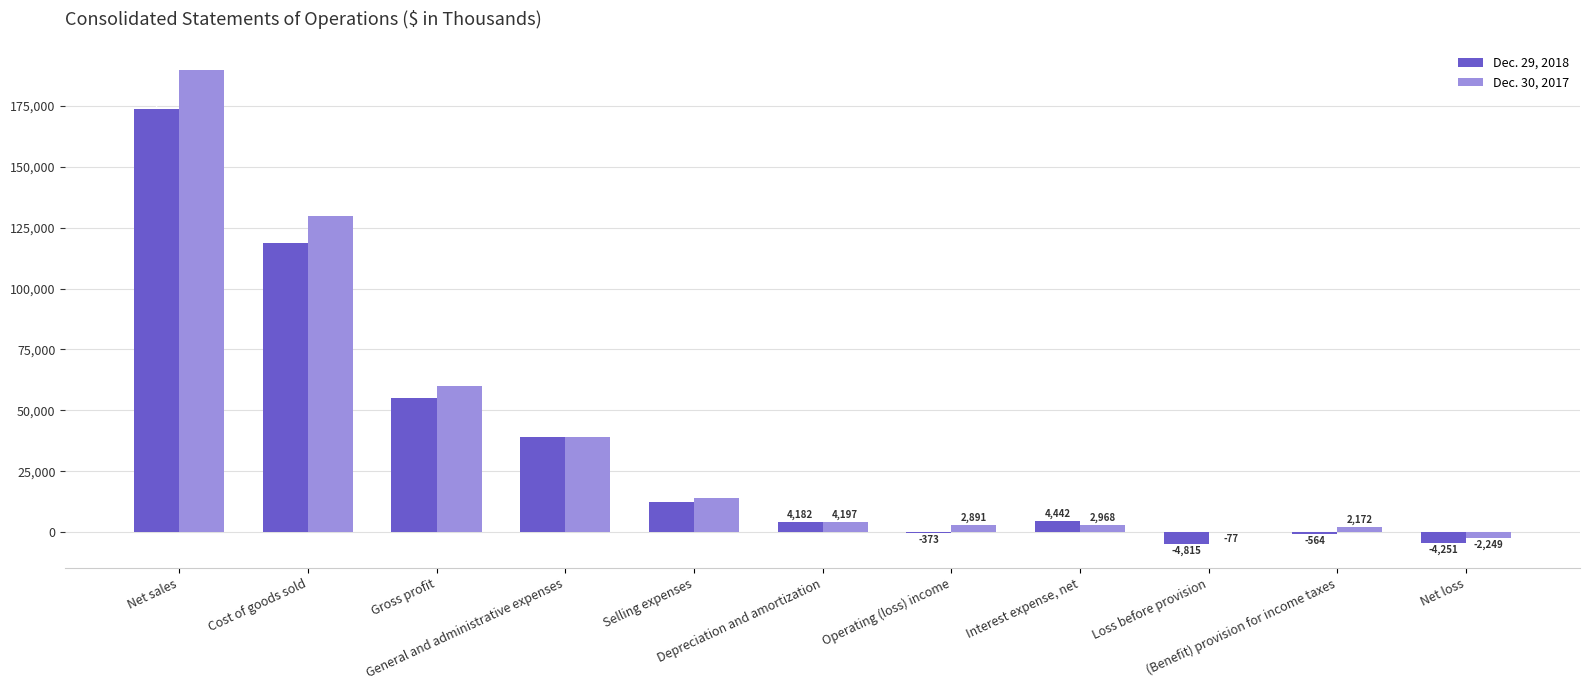

Read the Dec. 29, 2018 value at General and administrative expenses.

38880